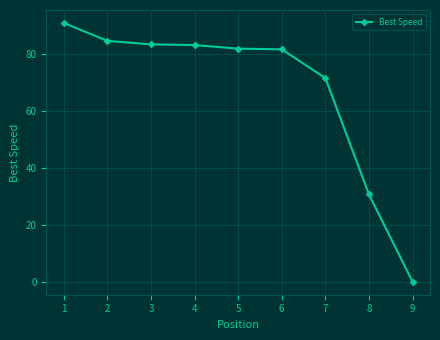

Which has a higher value, 5 or 8?

5